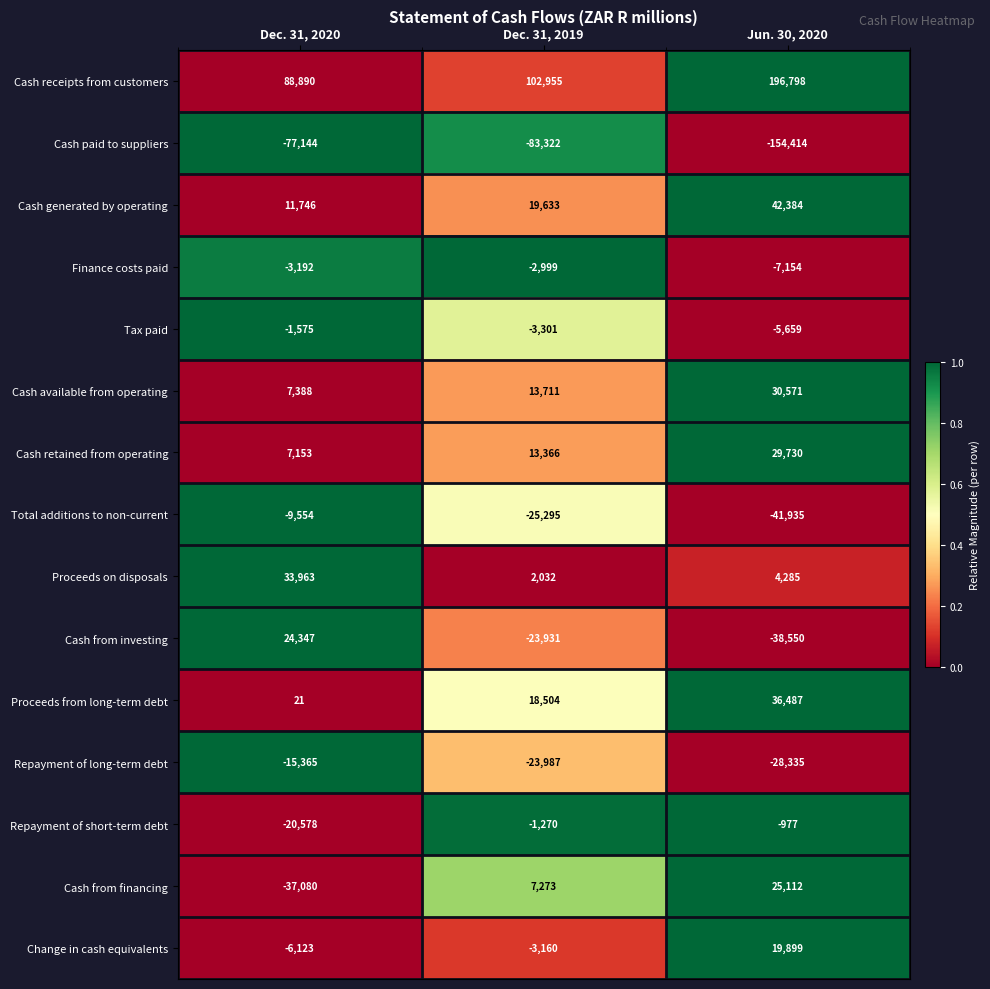

How many distinct data groups are displayed?

15